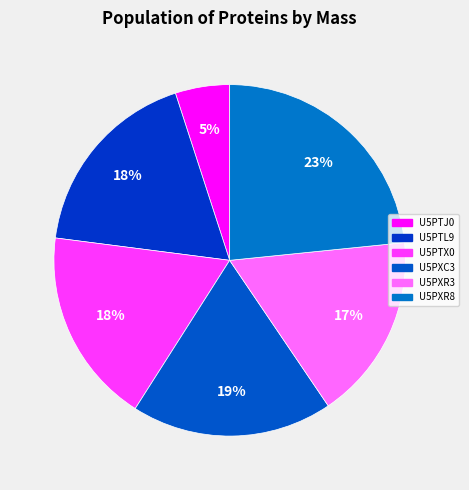

The U5PXR8 slice represents 9% of the pie. True or false?

False